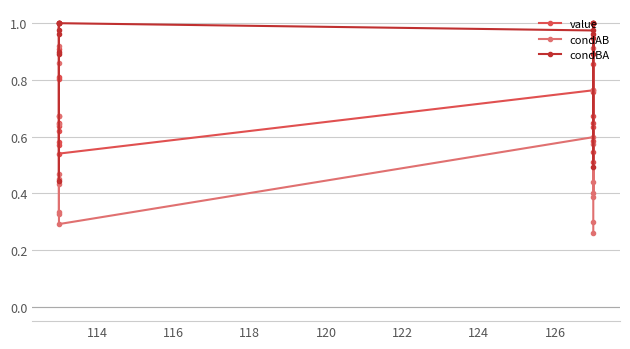

True or false: value has more than 0 points higher than both neighbors.

True